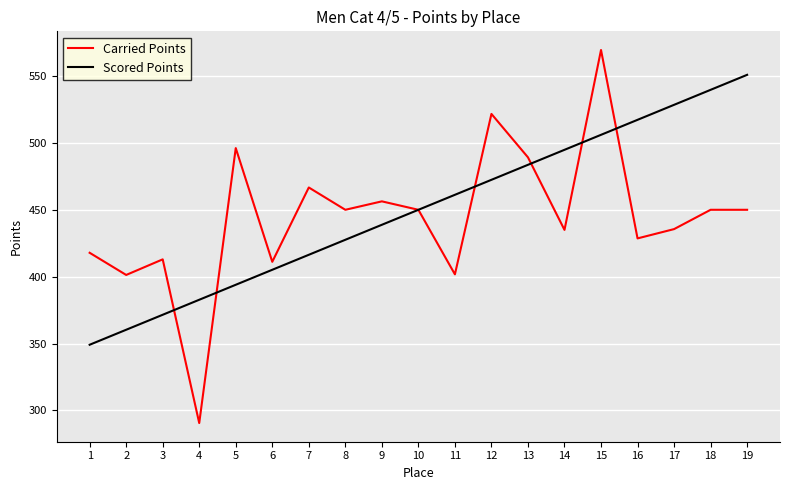

True or false: Scored Points has a value of 782.0 at 13.

False